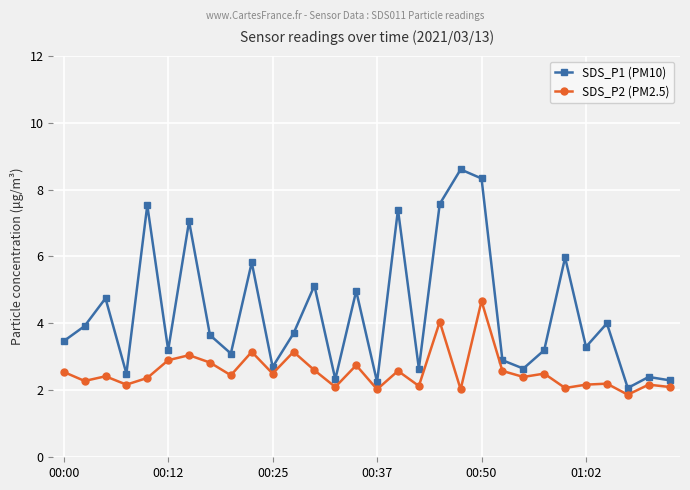

What is the value of the SDS_P2 (PM2.5) point at the 13th from the left?

2.6